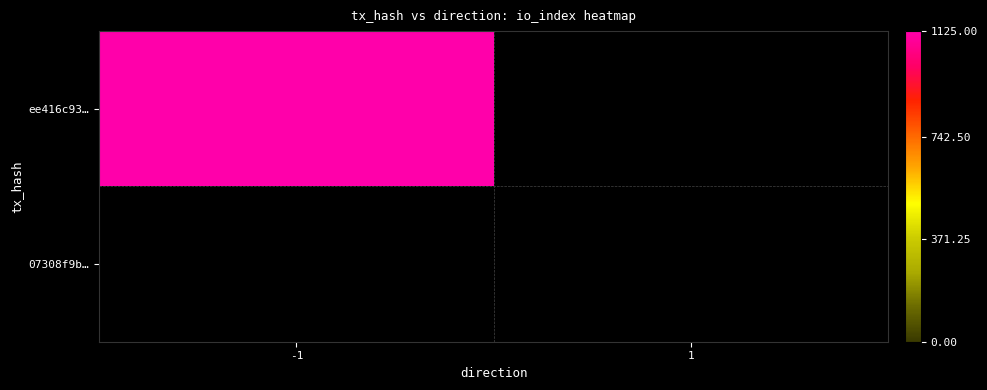

Between -1 and 1, which series saw the biggest shift?

ee416c935db860ebc8d22cda37ac50d313cb2bd